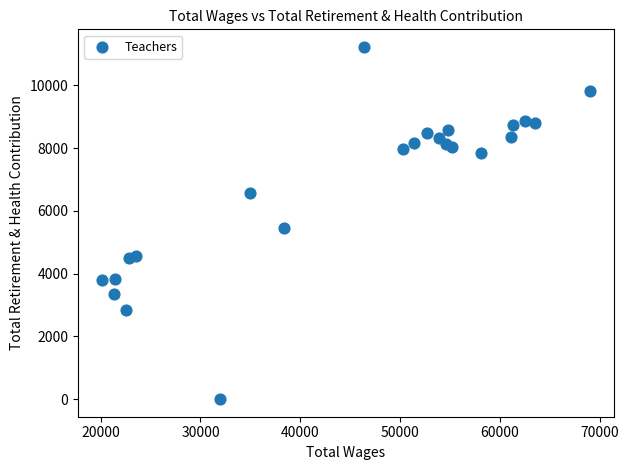

What is the range of X values (max minus min)?

48811